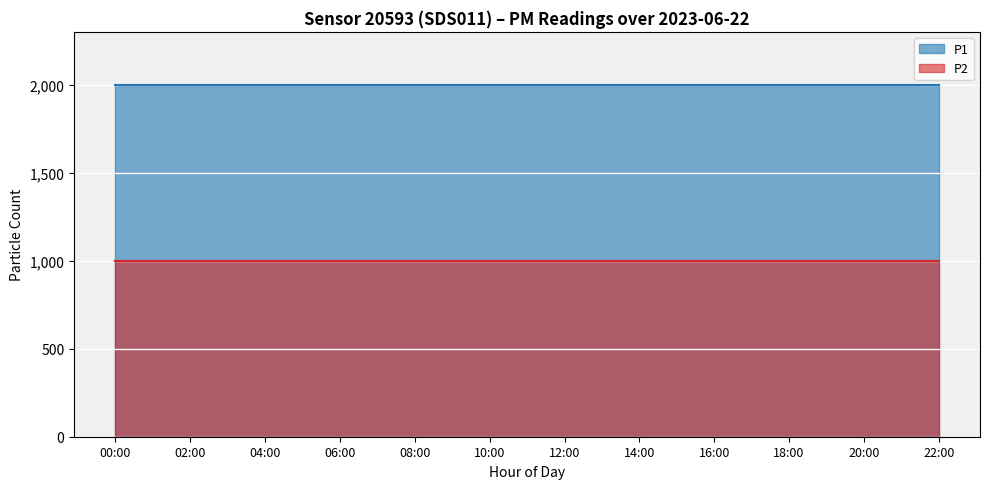

At which category does the chart reach its peak across all series?

00:00